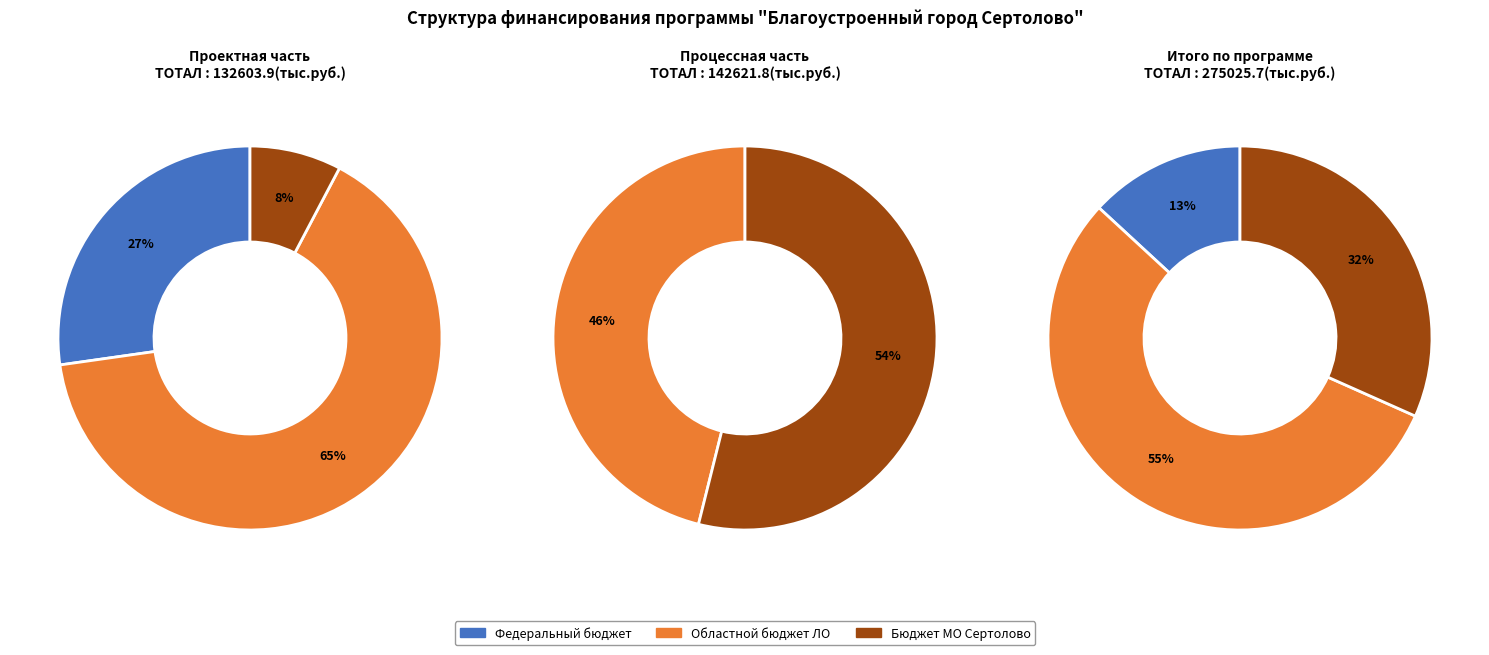

To the nearest percent, what is the difference between the largest and smallest slice percentages?

57%